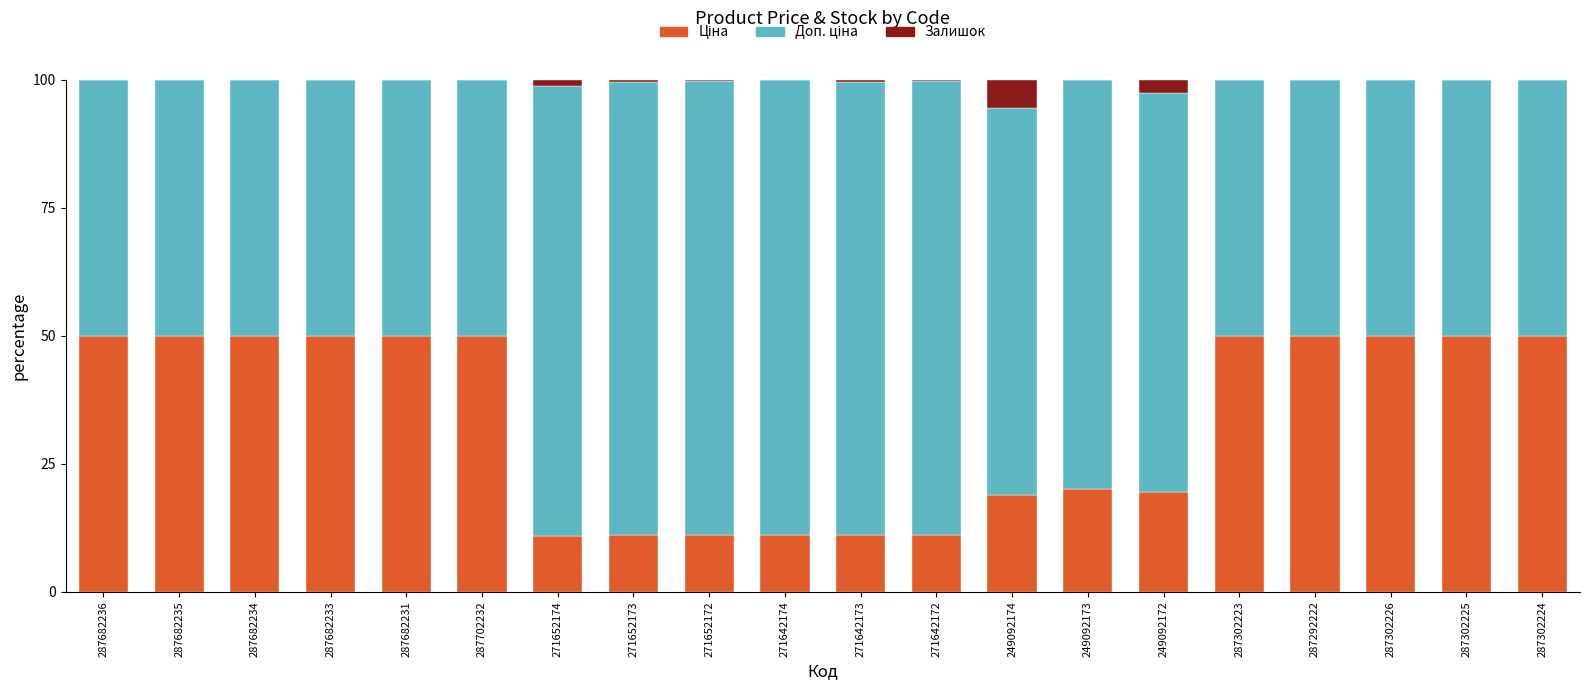

What is the total value across all series at 287682236?

100.0